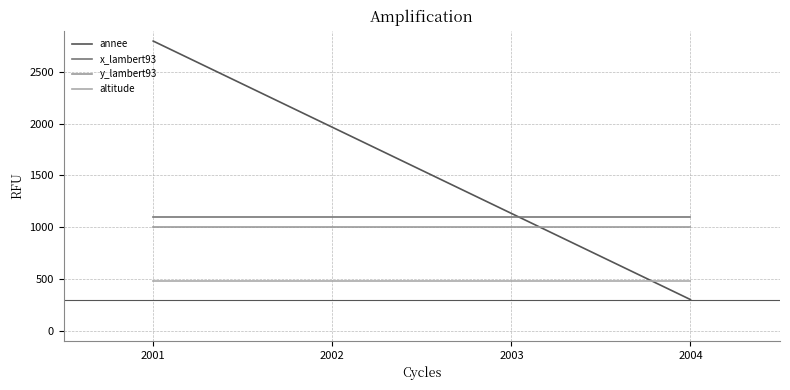

What is the total value across all series at 2003?

3708.3